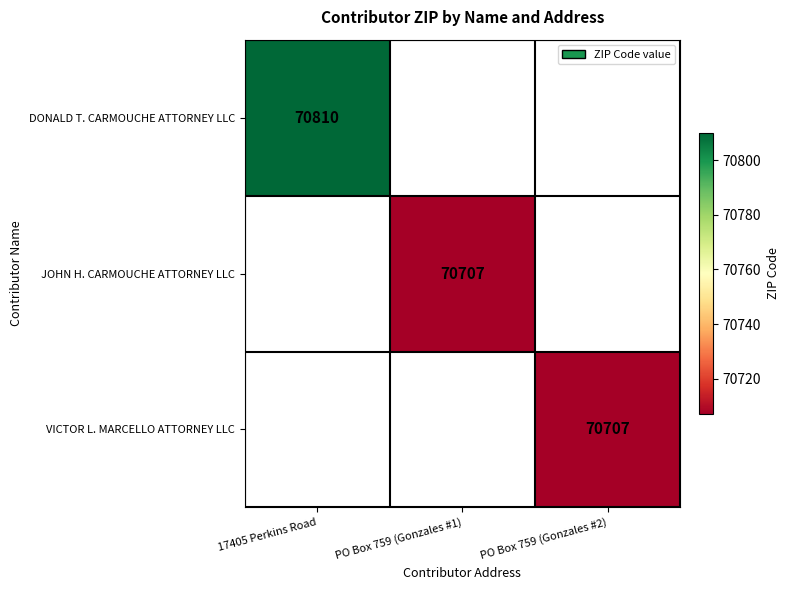

Which category has the lowest value across all series?

PO Box 759 (Gonzales #1)